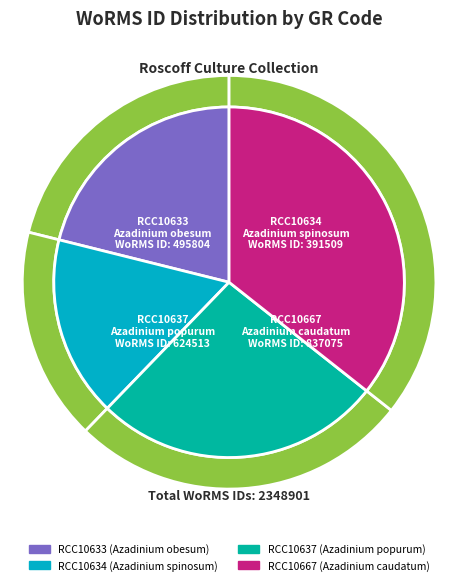

Does RCC10634 represent more than half of the total?

No